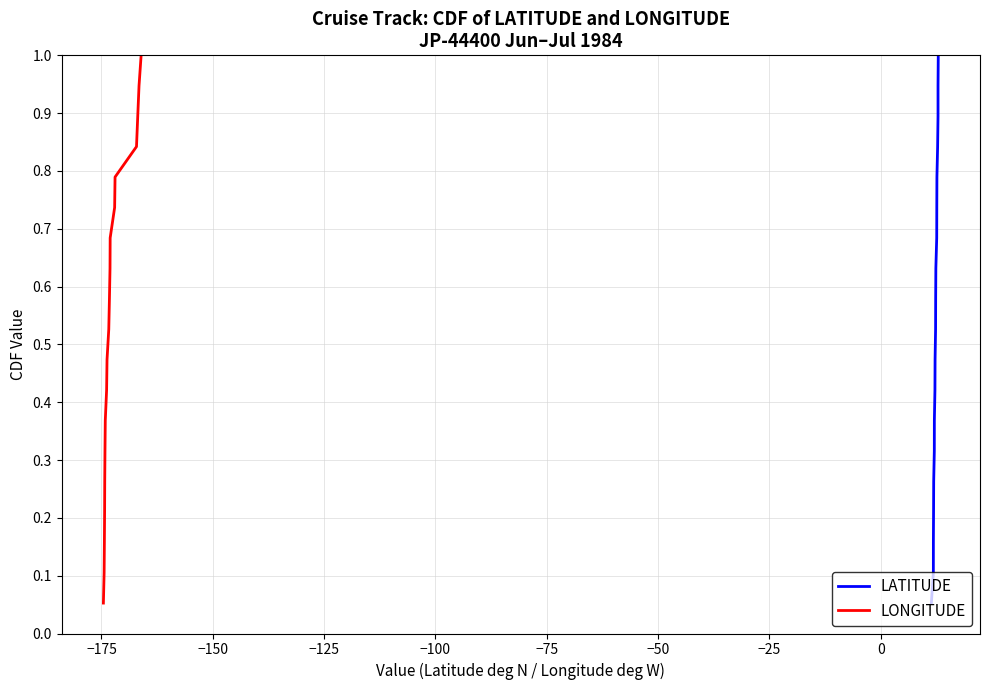

What is the difference between the maximum and minimum values in the LATITUDE series?

0.9